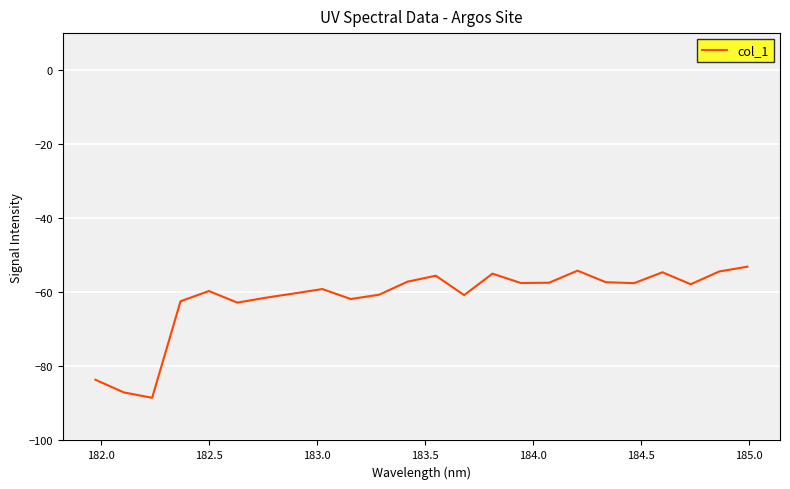

What is the greatest value displayed?

-53.1